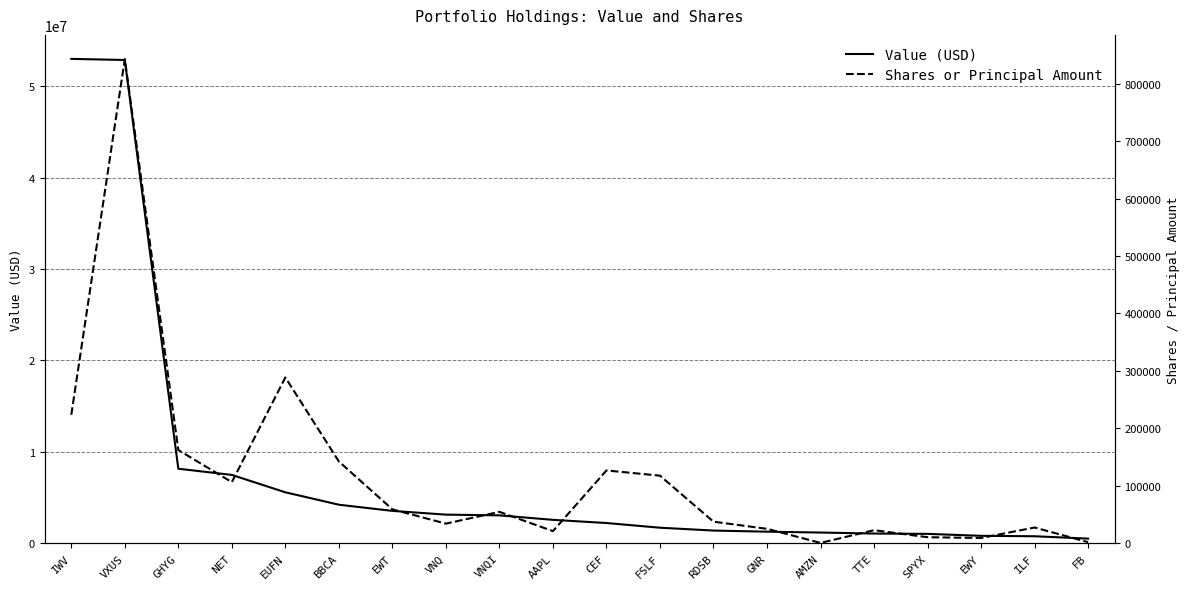

Where is Value (USD) nearest to the value 26740500?

GHYG